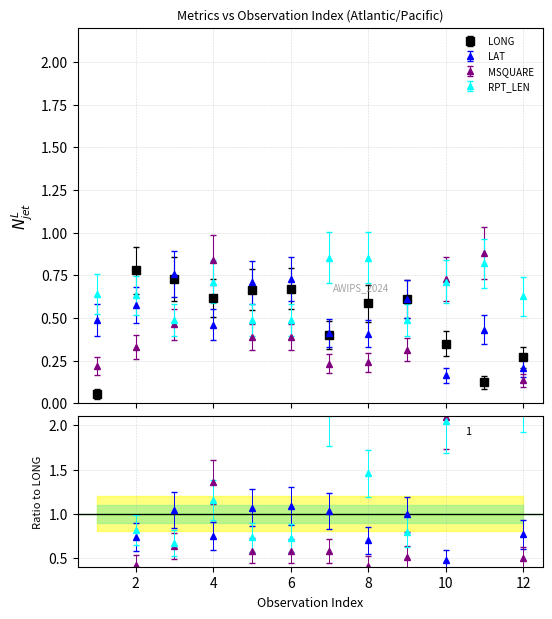

At how many categories does at least one series exceed 0?

12